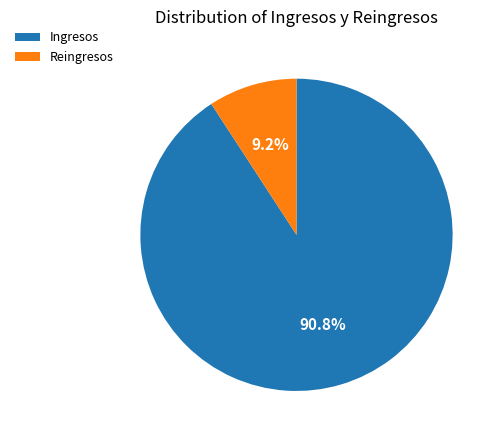

How much of the chart is everything except Ingresos?

9.2%